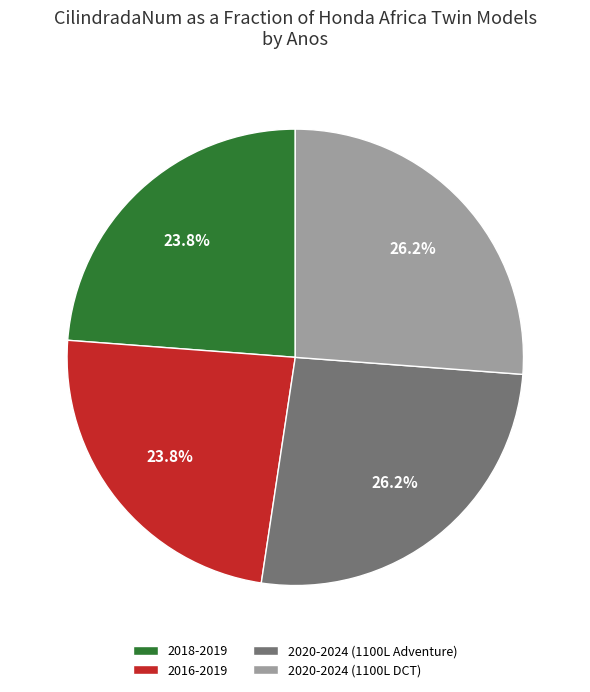

Does any single category account for the majority?

No